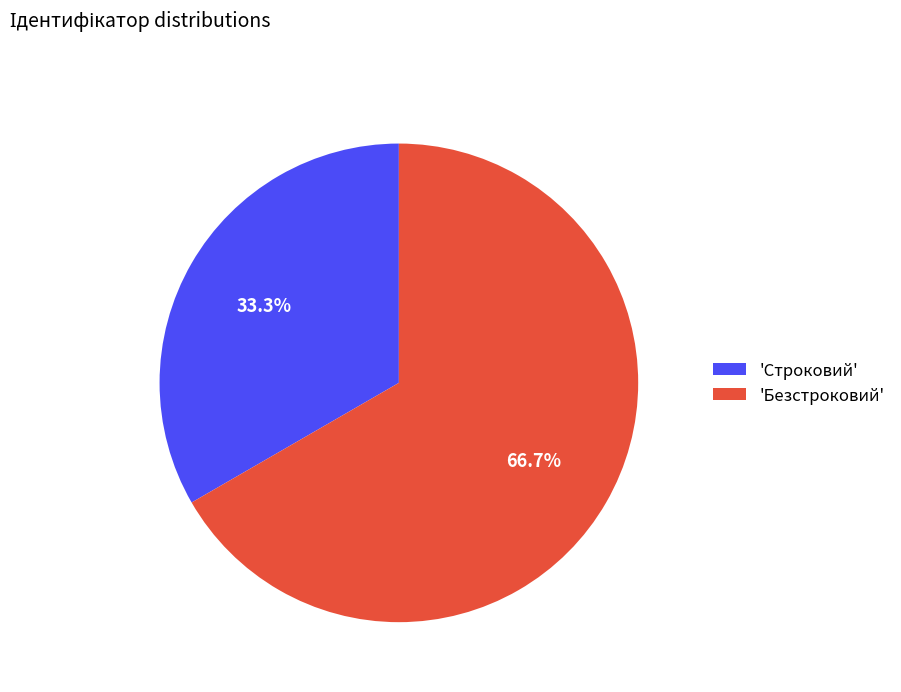

Rank the categories by value from lowest to highest.

'Строковий', 'Безстроковий'